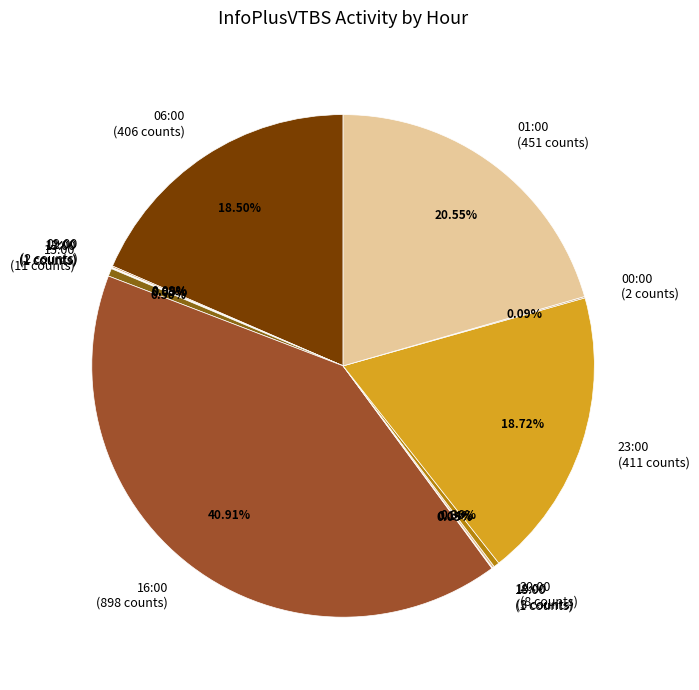

What portion of the pie excludes 15:00?

99.5%